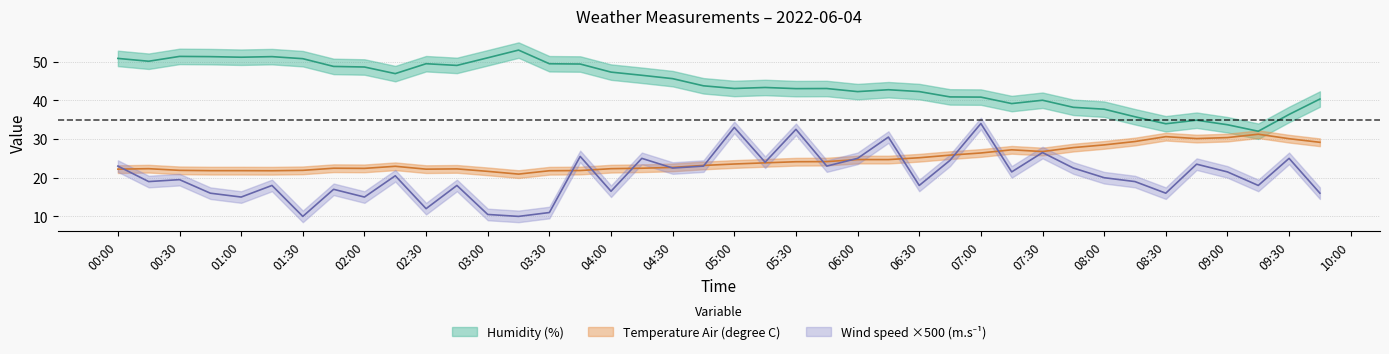

Which series changed the most between 2022-06-04T01:45:00 and 2022-06-04T03:30:00?

Wind speed (m.s^-1)